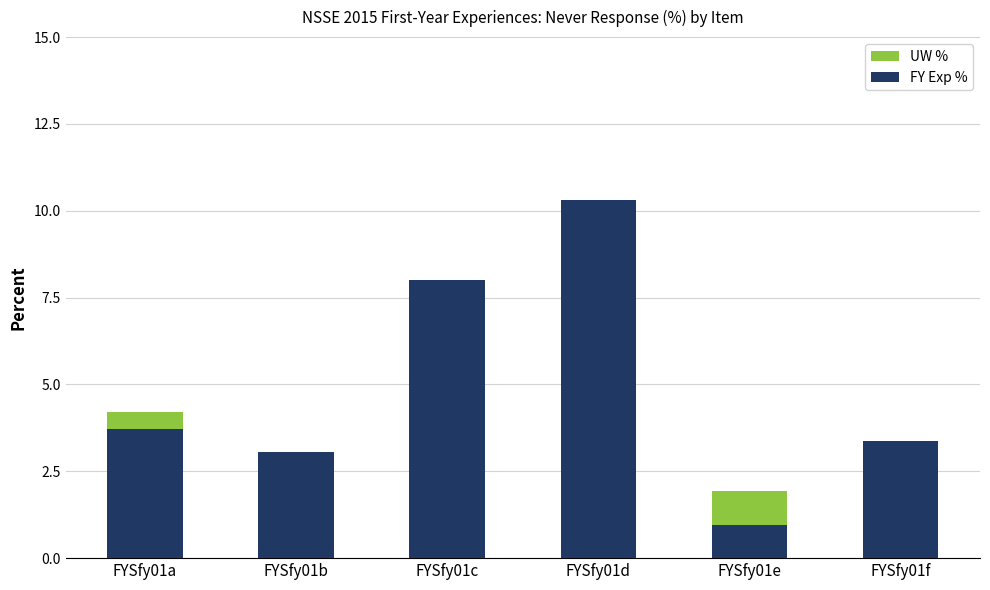

What are all the series names shown in the legend?

UW %, FY Exp %